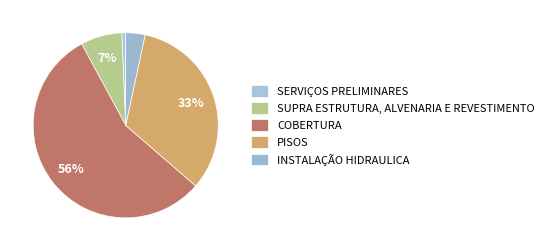

Does COBERTURA represent more than half of the total?

Yes